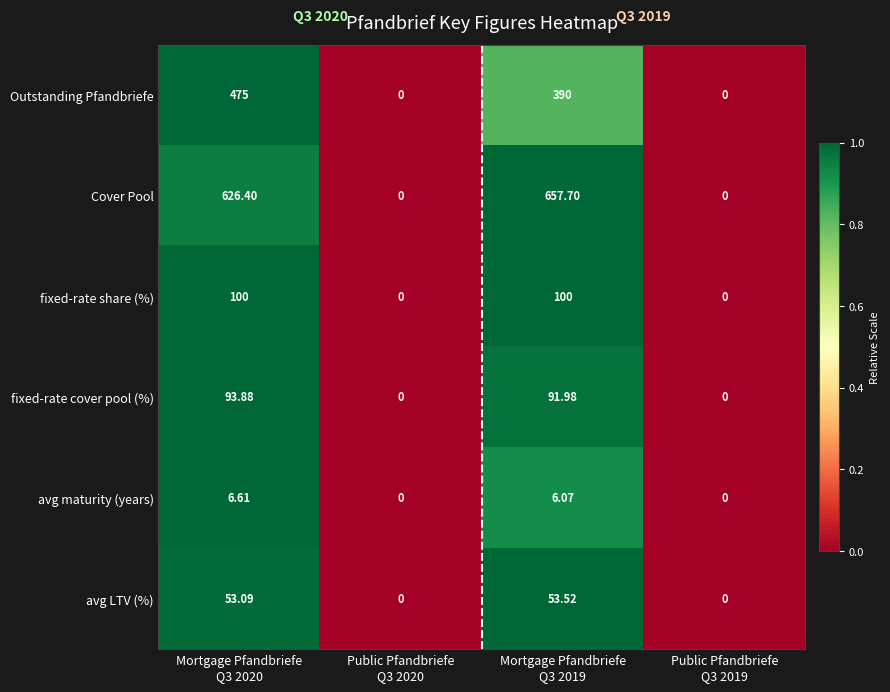

How many data points does each series have?

4